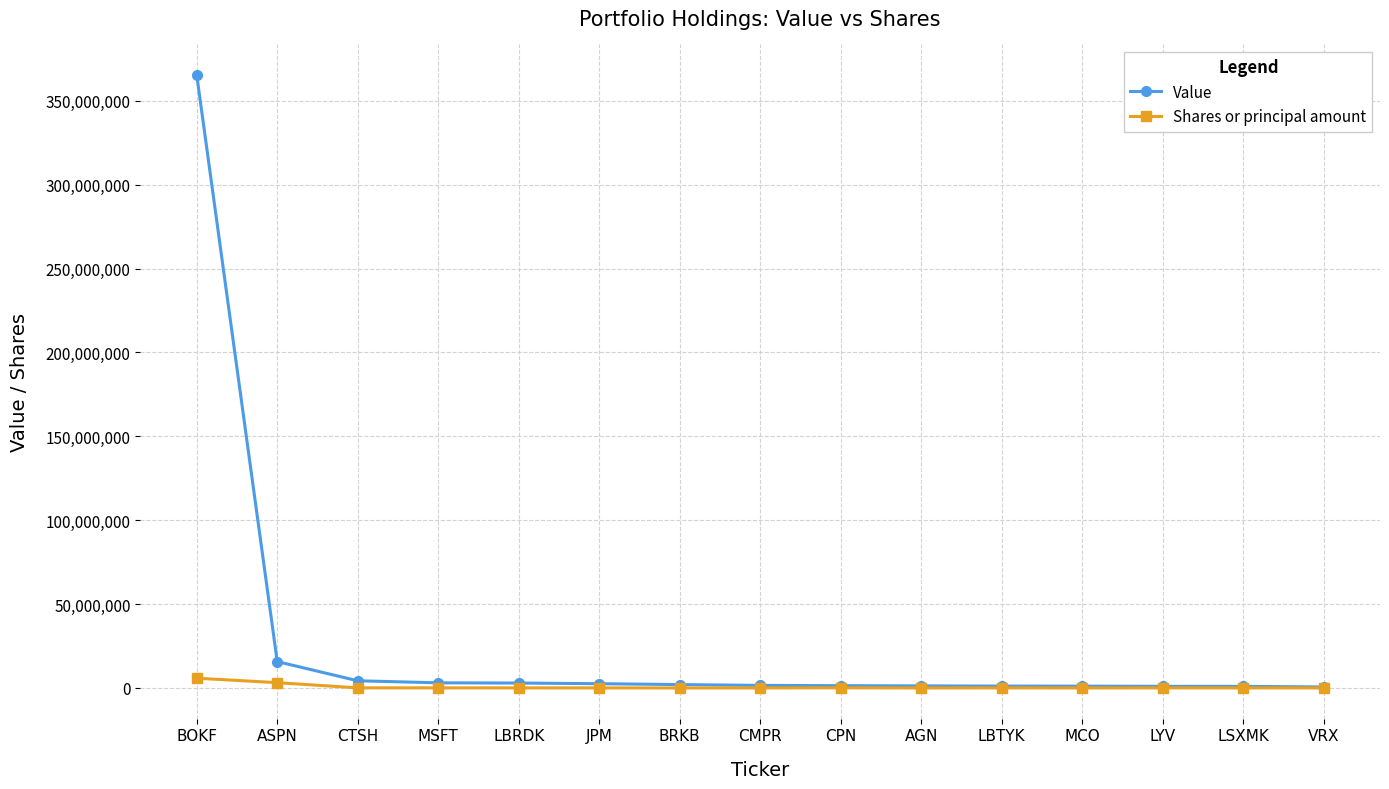

Does the chart display data point markers on the line(s)?

Yes